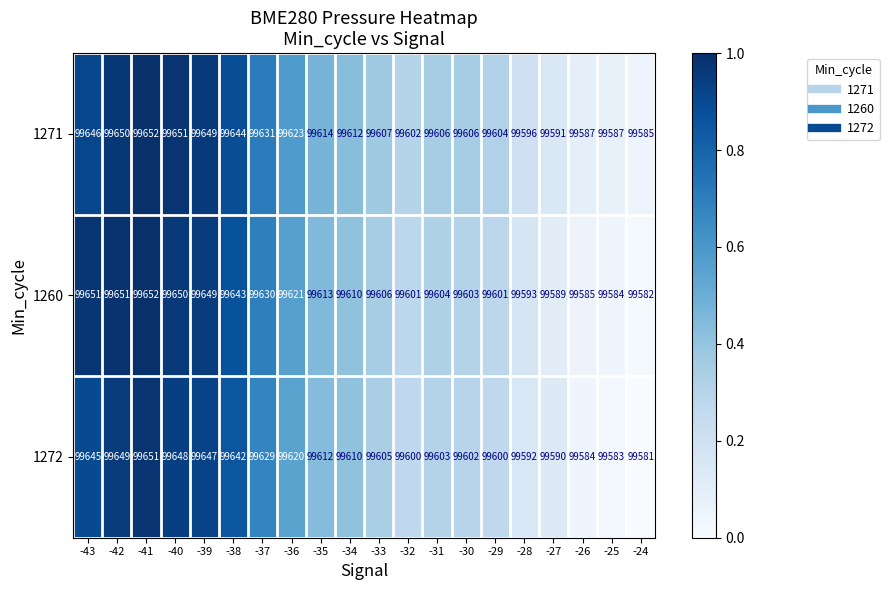

Rank the series by their average value, from highest to lowest.

1271, 1260, 1272